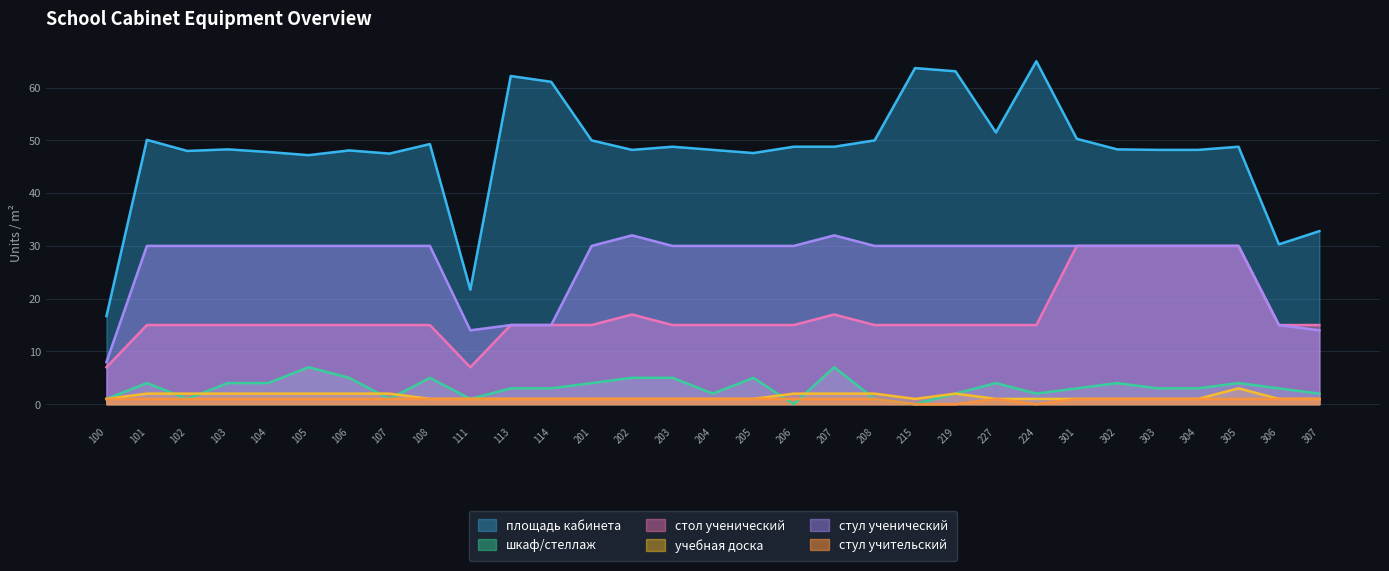

Rank the series by their maximum value, from highest to lowest.

площадь кабинета, стул ученический, стол ученический, шкаф/стеллаж, учебная доска, стул учительский